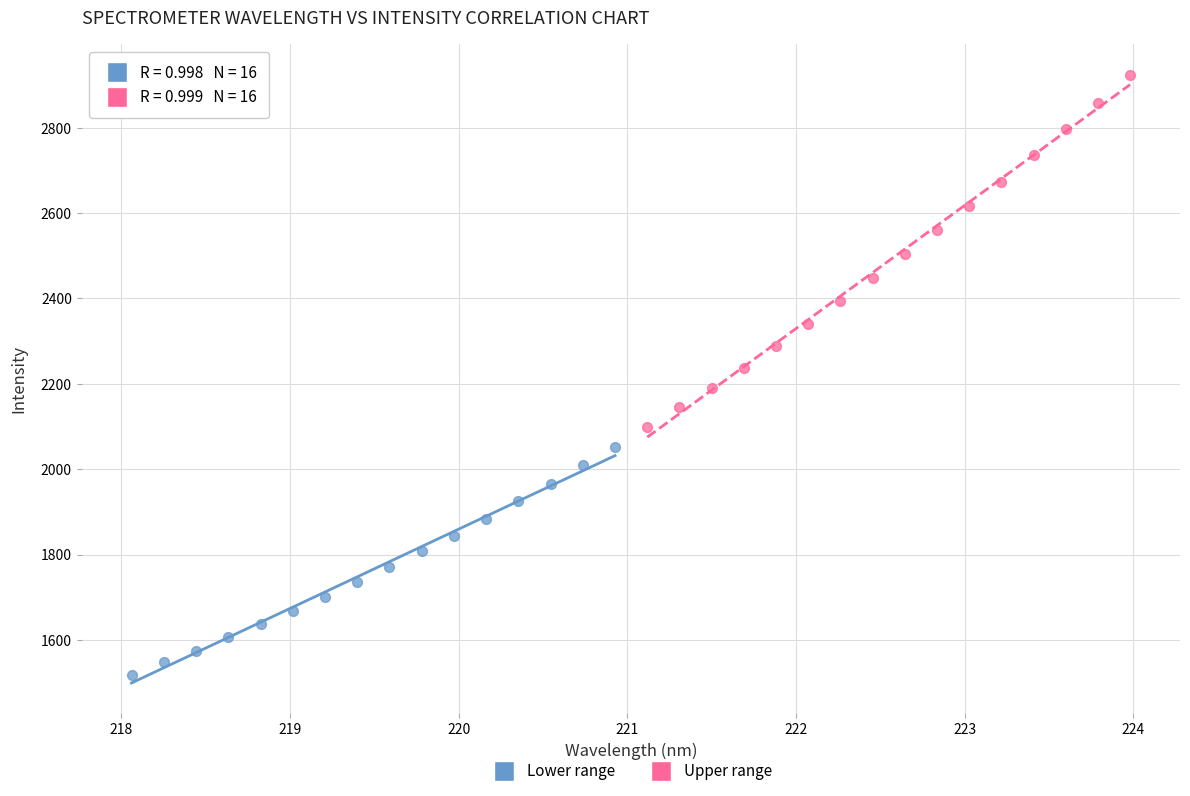

Which series contains the highest Y value?

Upper range